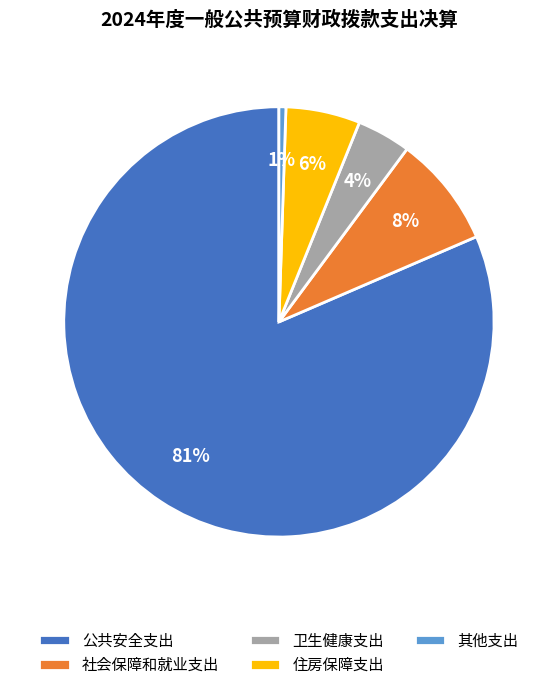

Which slice represents more than half of the pie?

公共安全支出